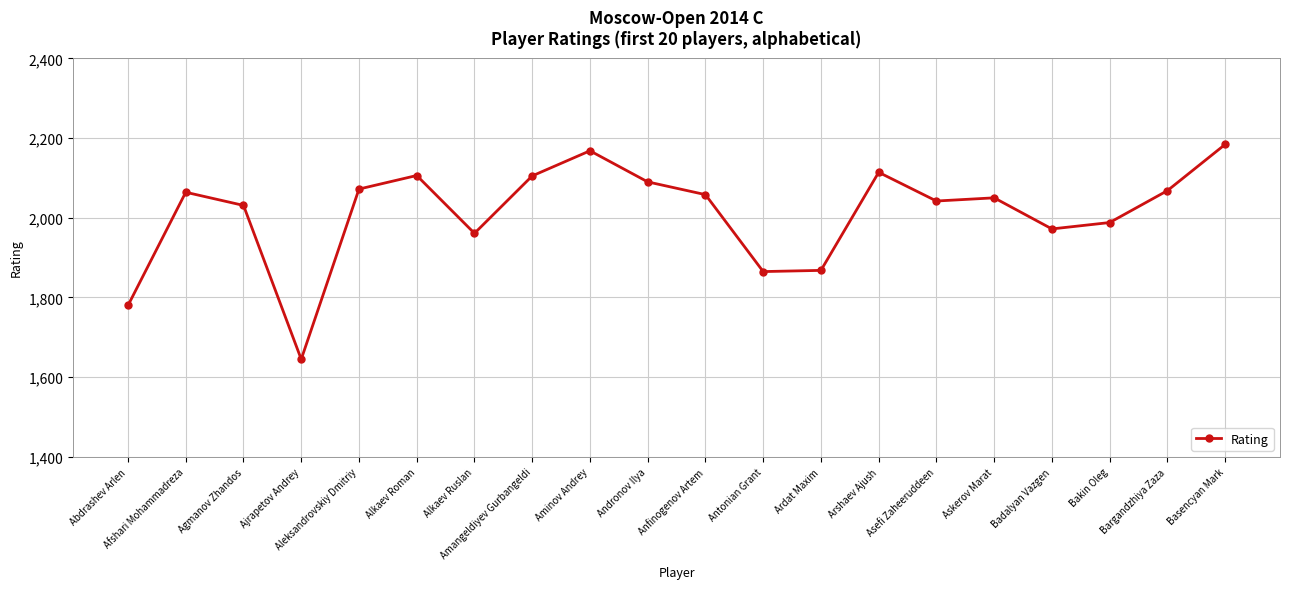

What is the label of the 7th point from the left?

Alkaev Ruslan